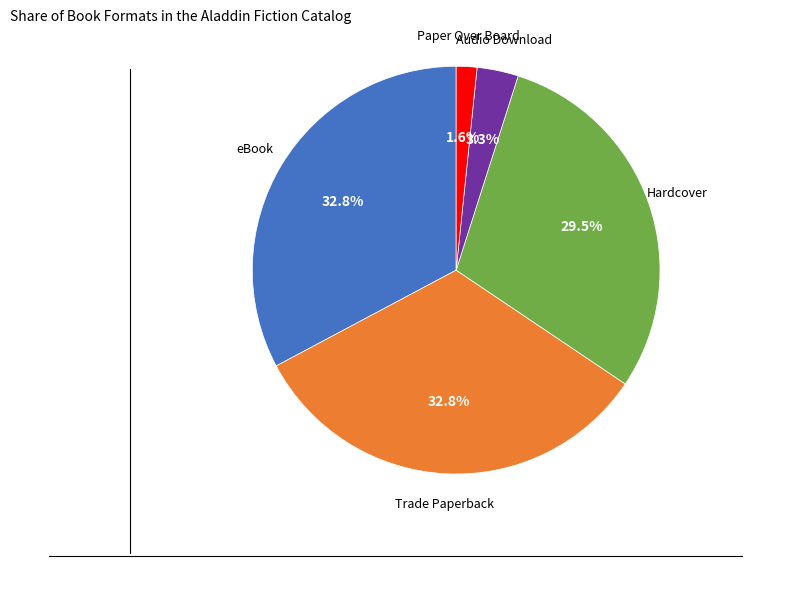

To the nearest percent, what is the difference between the largest and smallest slice percentages?

31%